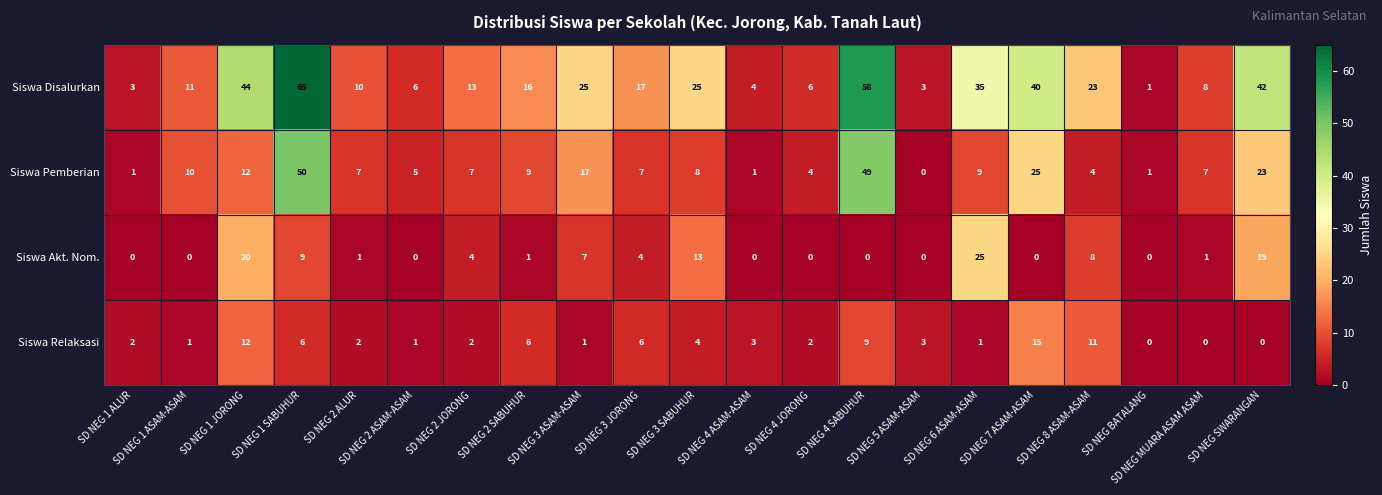

What is the total value across all series at SD NEG 3 ASAM-ASAM?

50